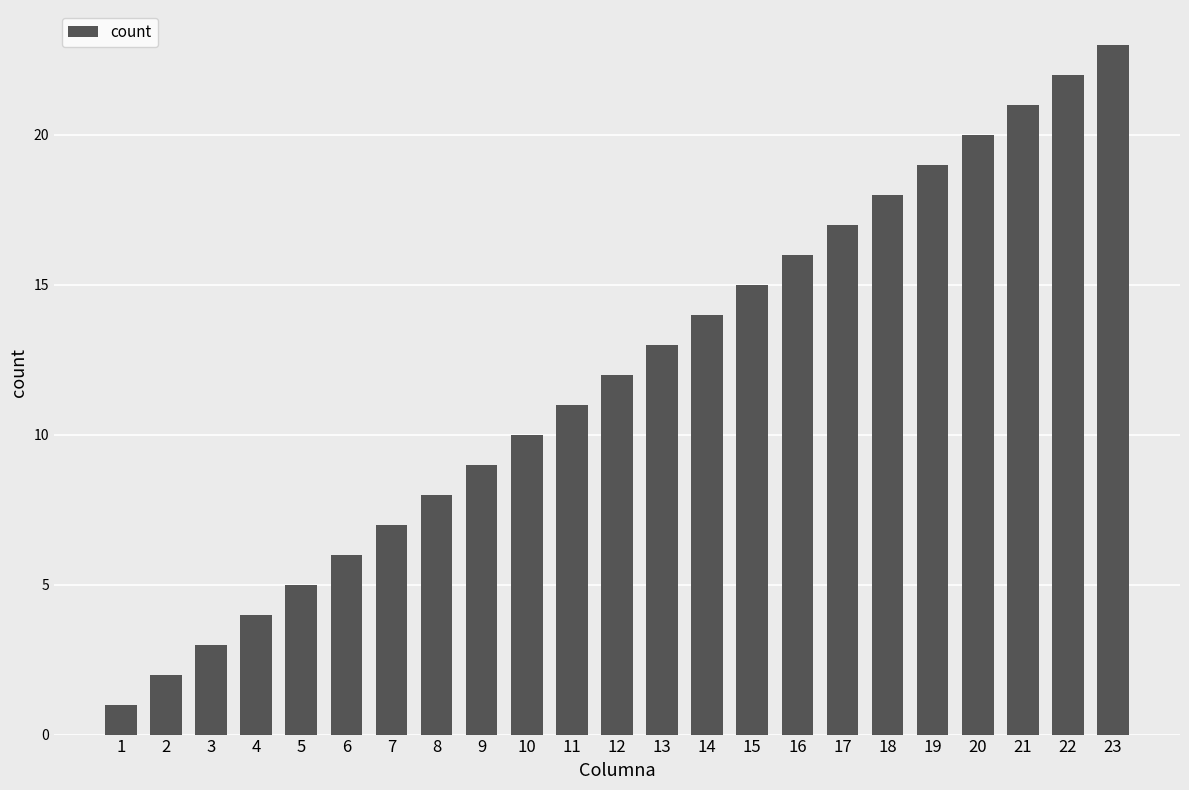

Count the number of categories in the chart.

23